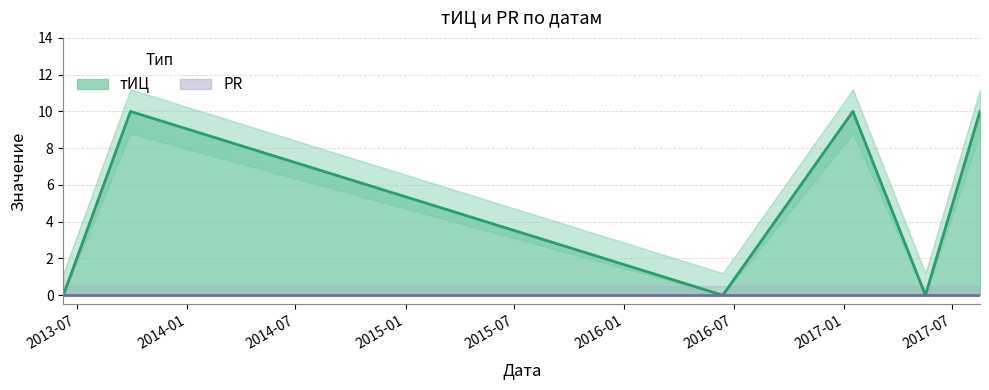

What is the highest value of the тИЦ series?

10